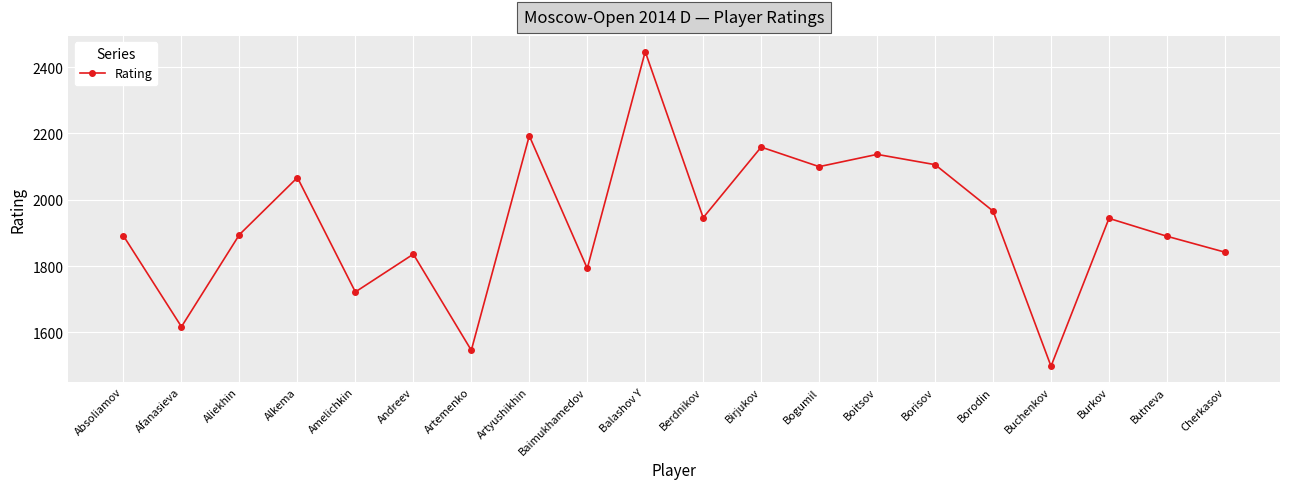

What position from the left is Cherkasov?

20